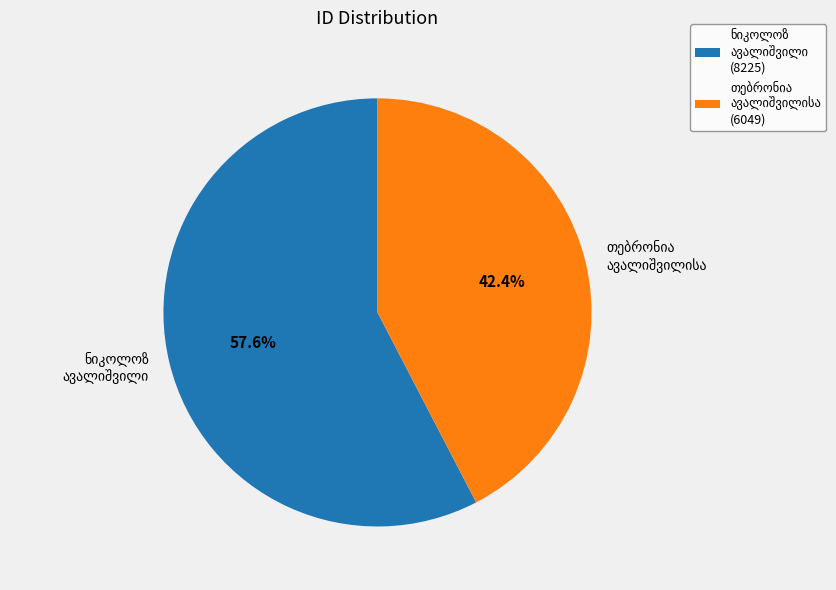

Is there any slice that represents more than half of the pie?

Yes